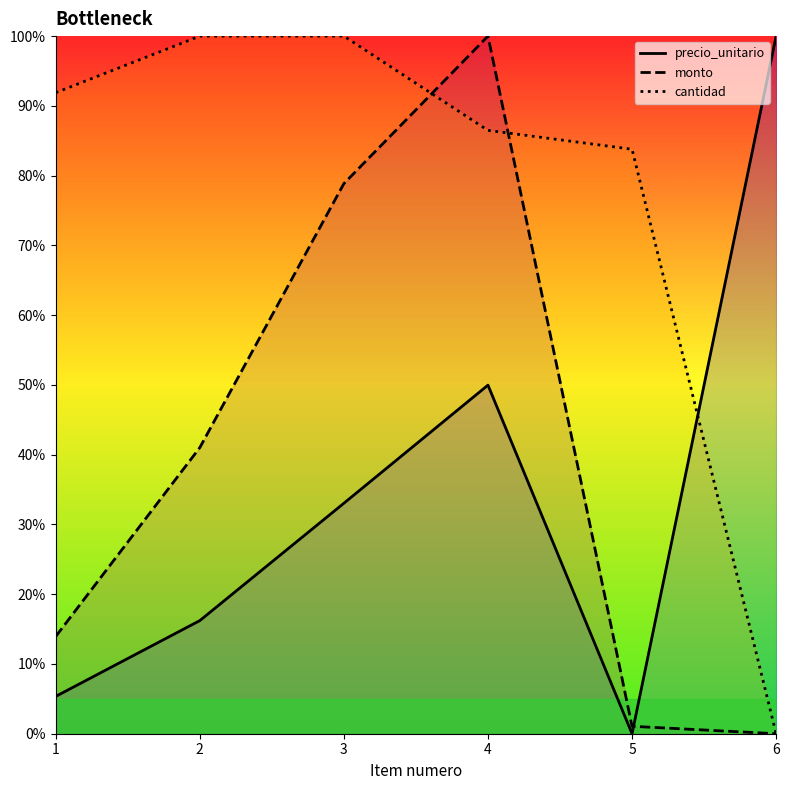

At which label does monto first exceed 41?

2